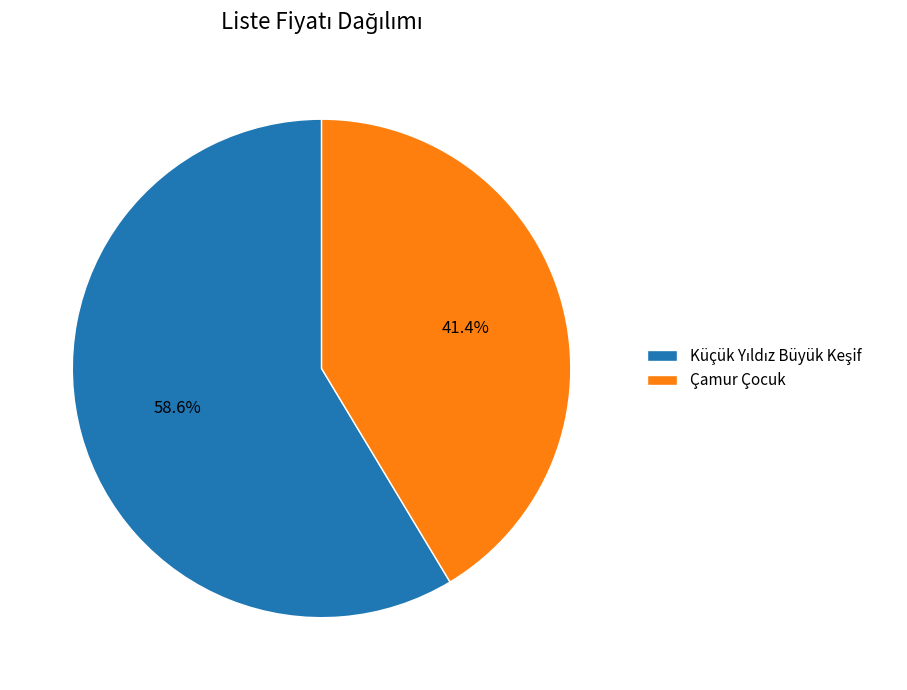

What is the smallest slice in the pie chart?

Çamur Çocuk